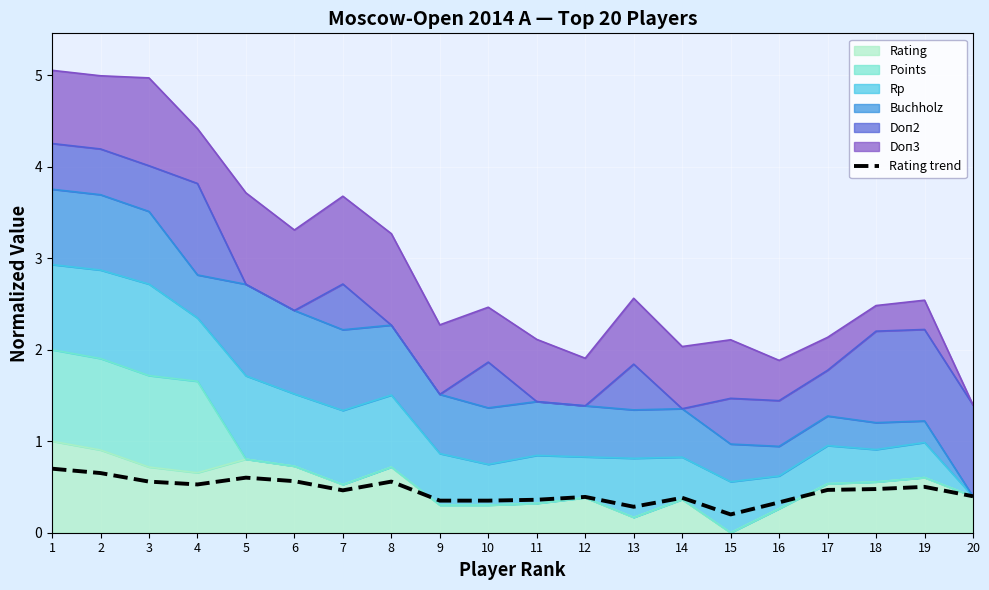

The value at 15 is 0.2. True or false?

True